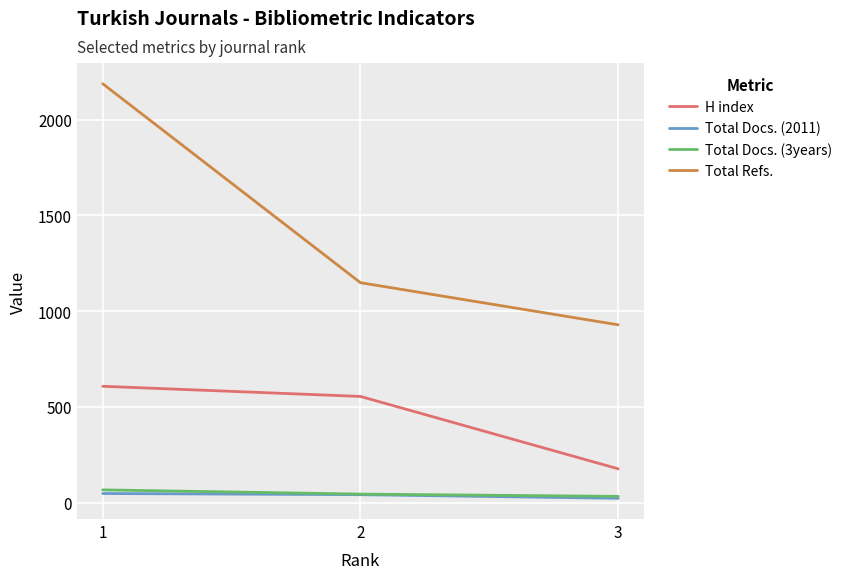

What is the difference between the second highest and minimum values in the Total Docs. (2011) series?

19